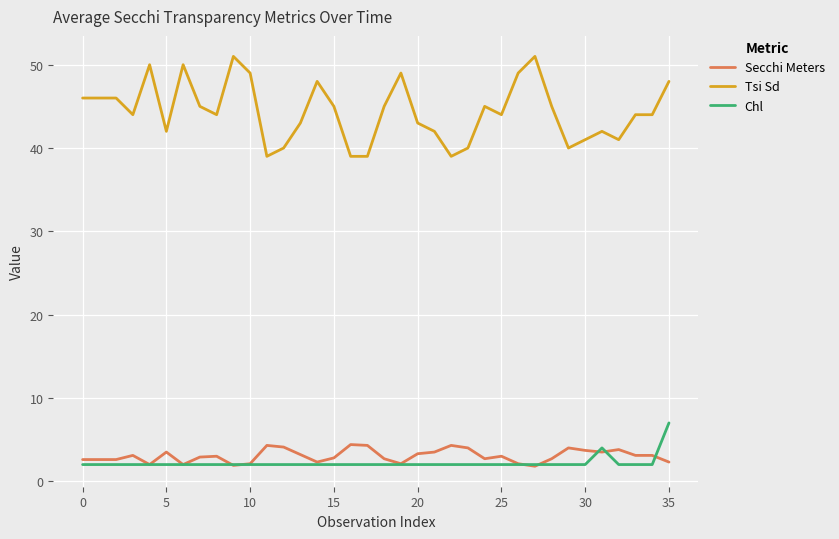

Which series has the widest spread of values?

Tsi Sd